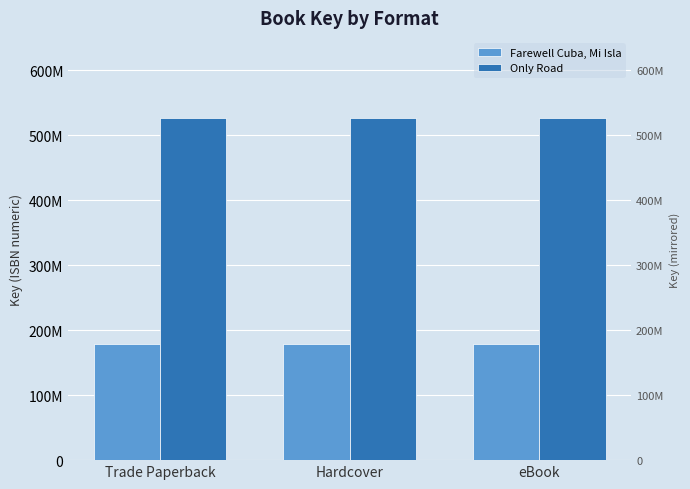

Which label corresponds to the largest value in the chart?

Trade Paperback